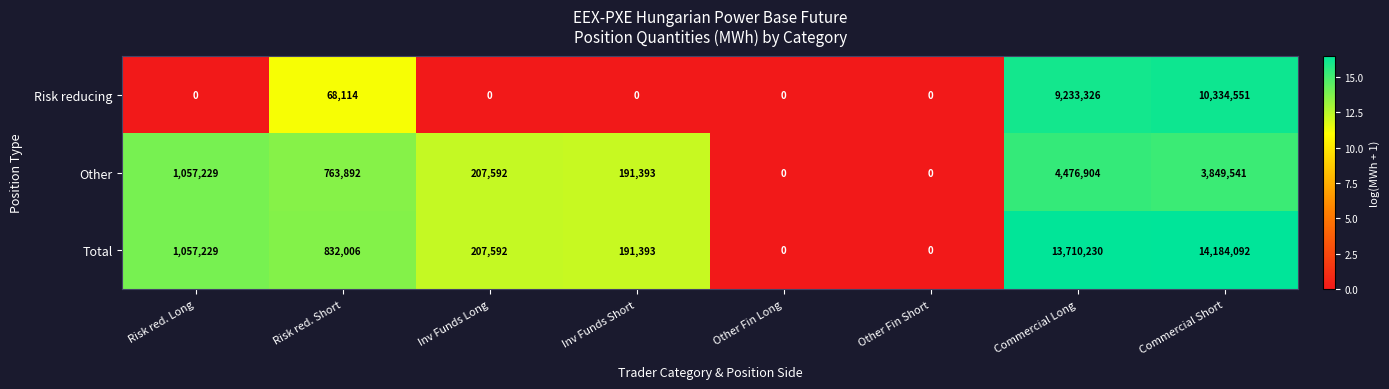

What is the difference between the highest and lowest values at Inv Funds Short?

191393